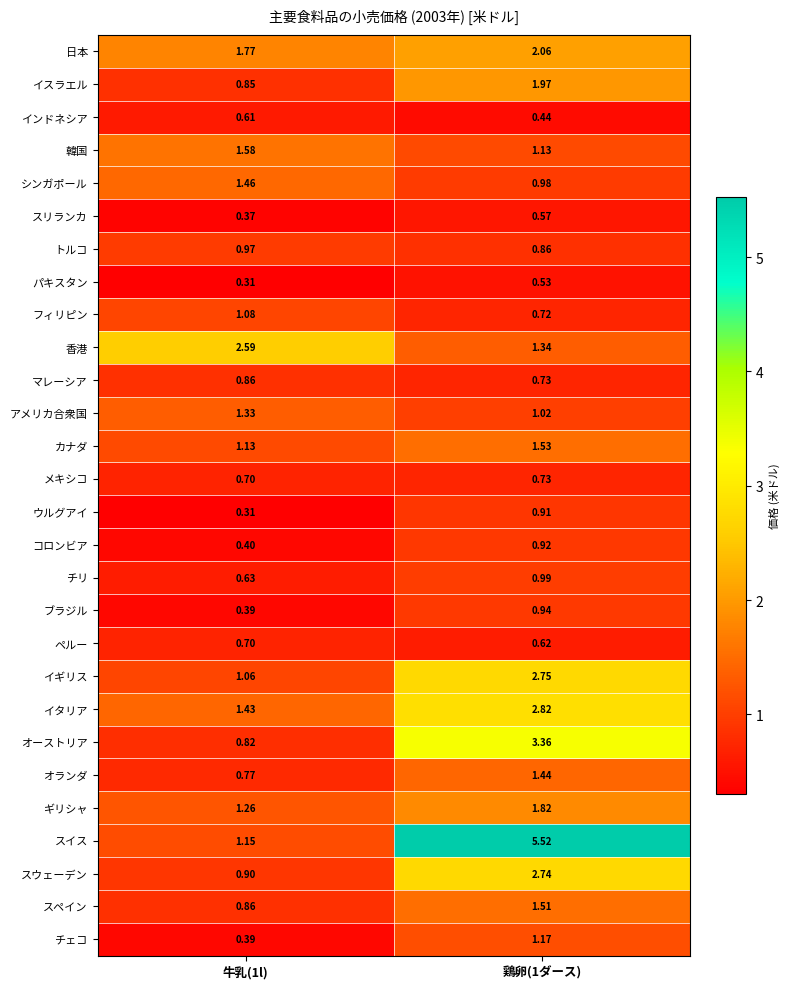

List the series in order of their peak value, lowest first.

パキスタン, スリランカ, インドネシア, ペルー, メキシコ, マレーシア, ウルグアイ, コロンビア, ブラジル, トルコ, チリ, フィリピン, チェコ, アメリカ合衆国, オランダ, シンガポール, スペイン, カナダ, 韓国, ギリシャ, イスラエル, 日本, 香港, スウェーデン, イギリス, イタリア, オーストリア, スイス